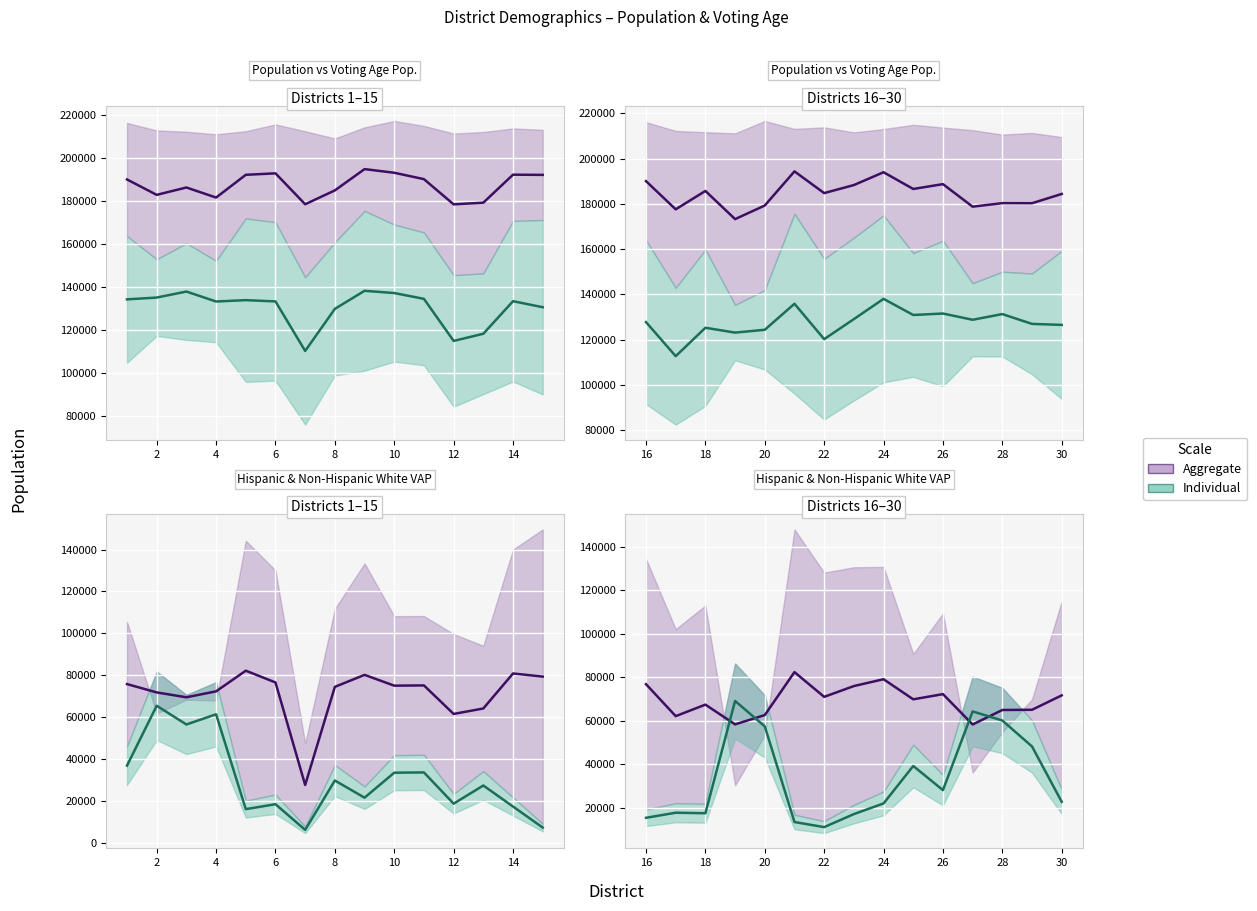

After their last crossing, which series has the higher values: Individual or Aggregate?

Aggregate